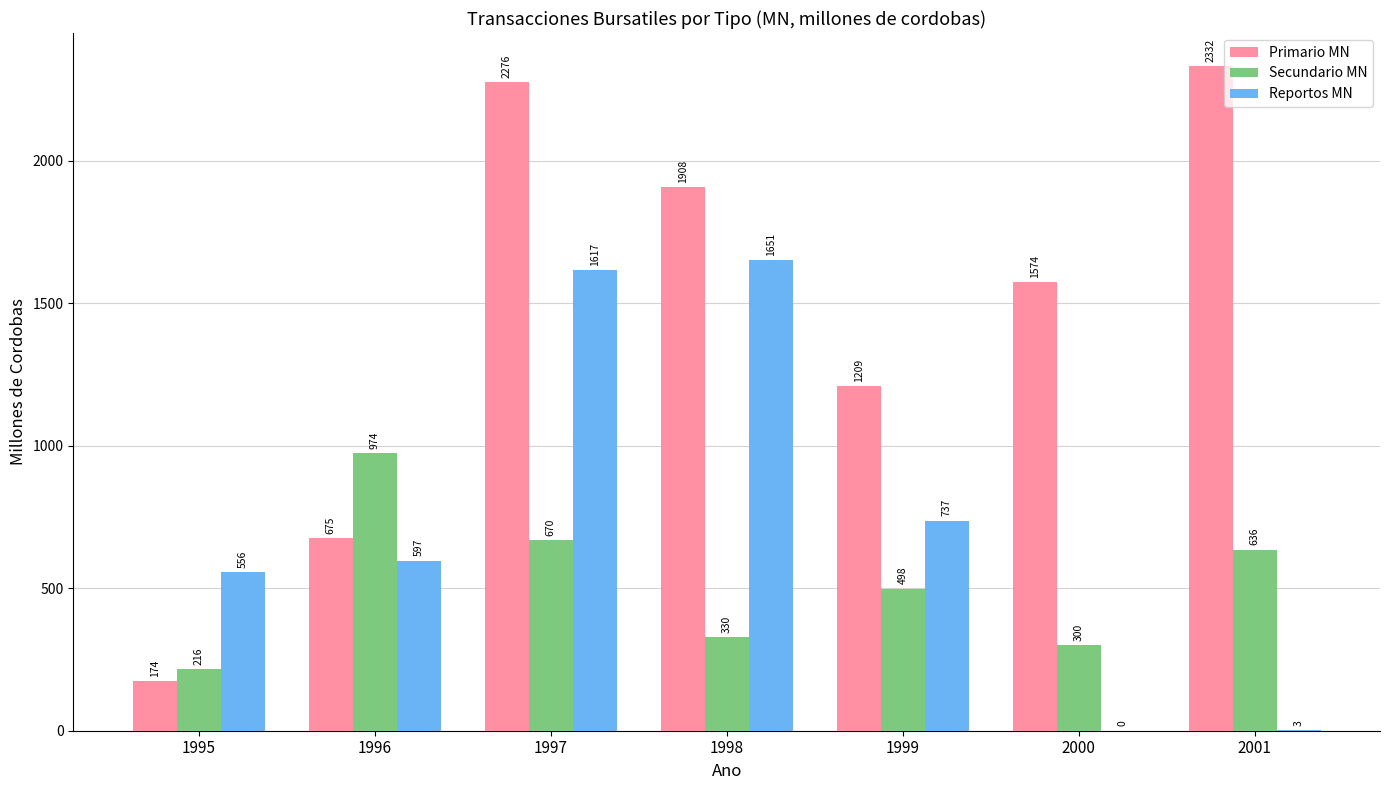

What is the total value across all series at 1999?

2444.0